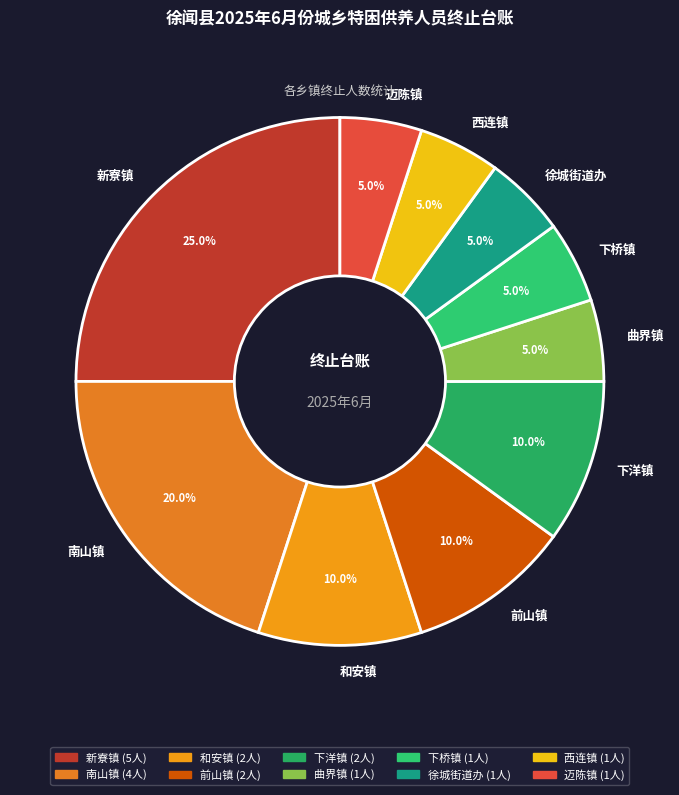

Count the number of slices in the pie.

10